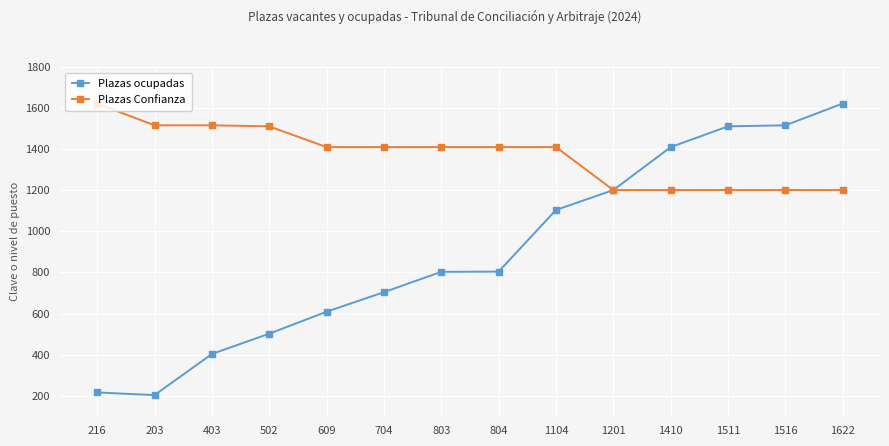

At which label is Plazas ocupadas closest to 912?

804